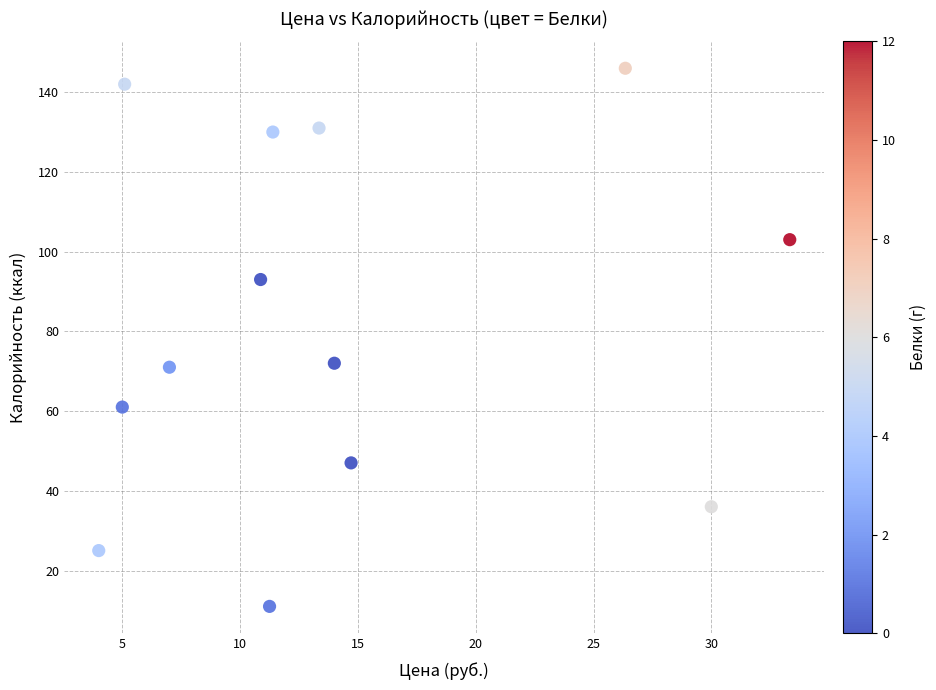

What is the range of Y values (max minus min)?

135